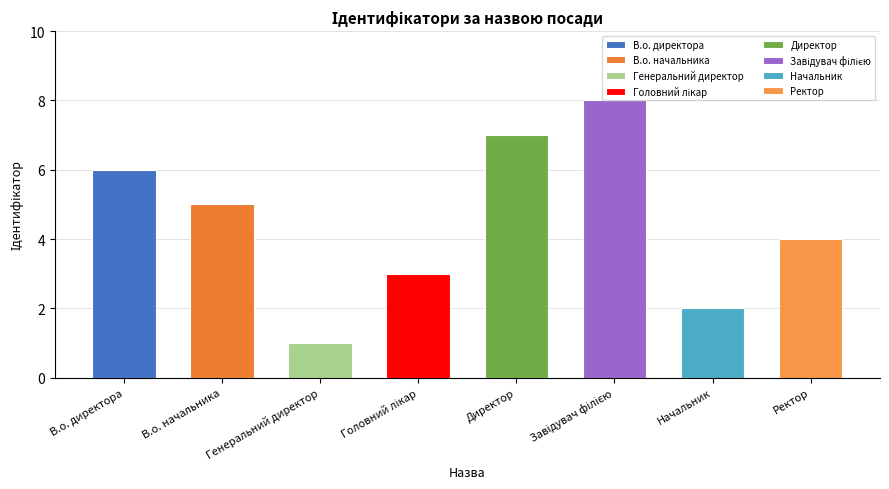

Which category has the highest value across all series?

Завідувач філією